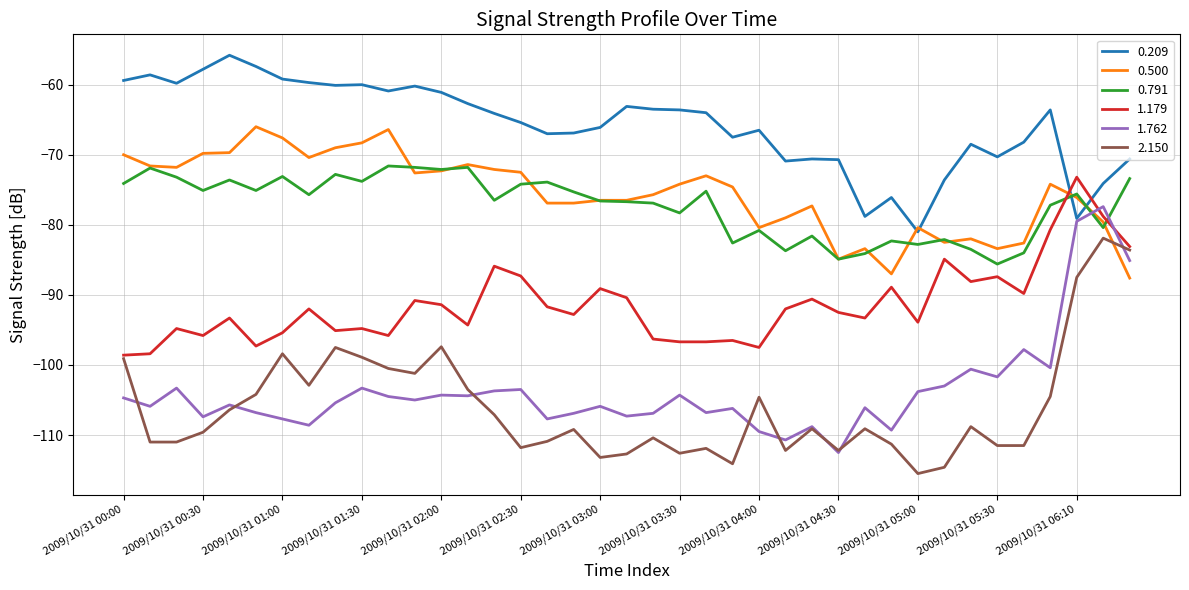

How many categories are shown in the chart?

39